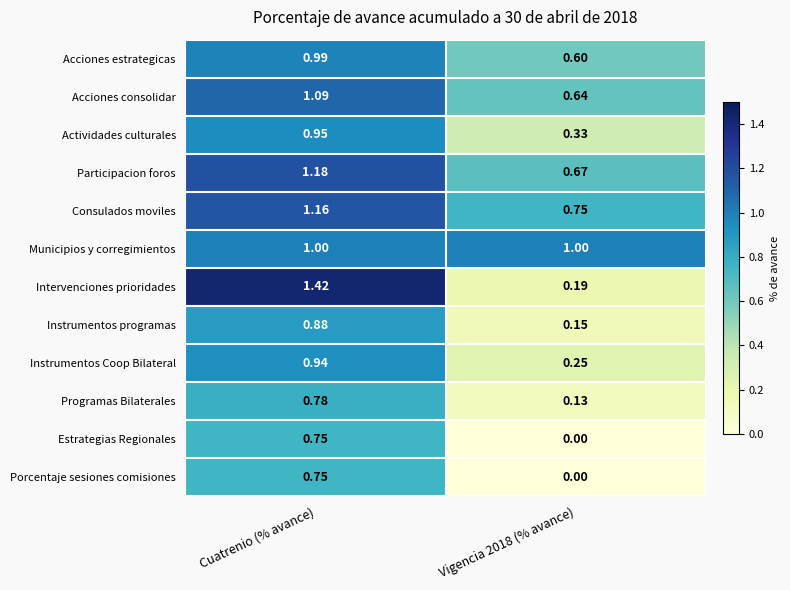

Where does the Acciones consolidar series first go above 1?

Cuatrenio (% avance)